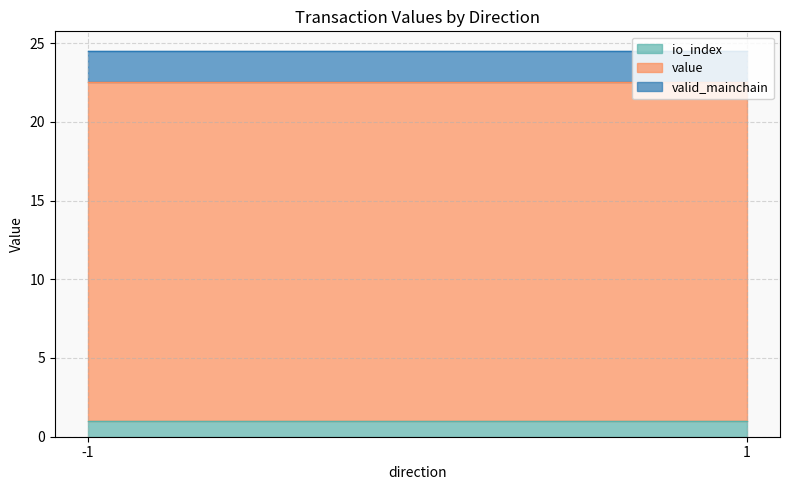

True or false: valid_mainchain has more than 1 points higher than both neighbors.

False